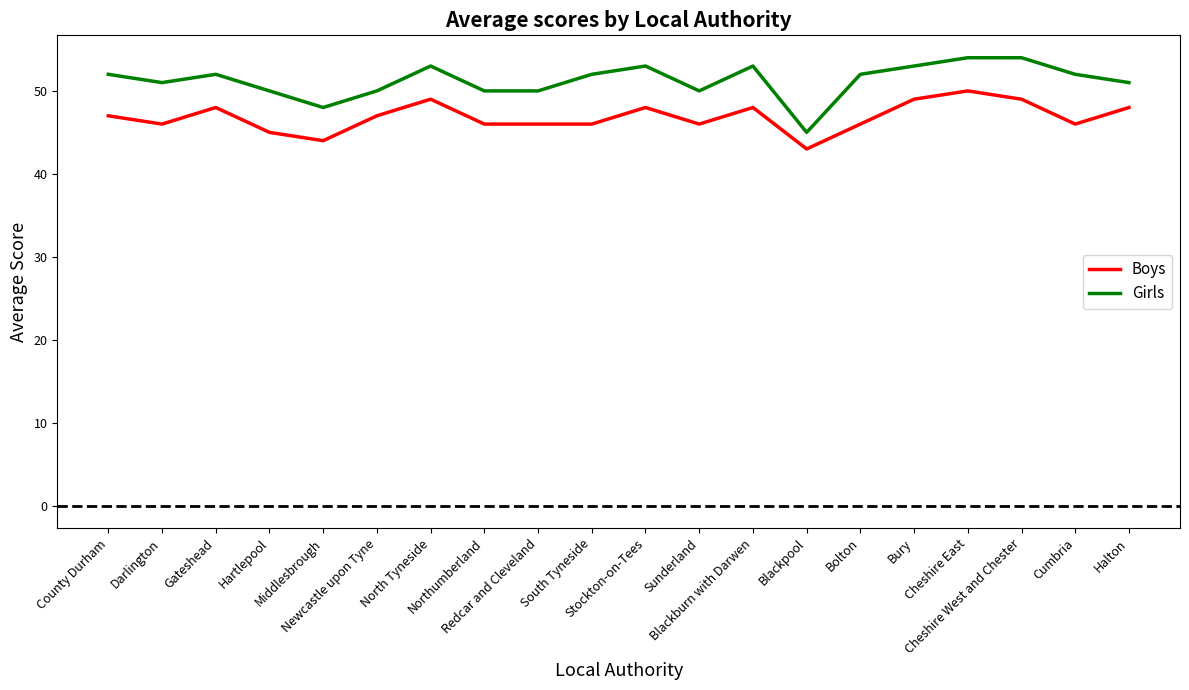

At how many categories does at least one series exceed 46?

19